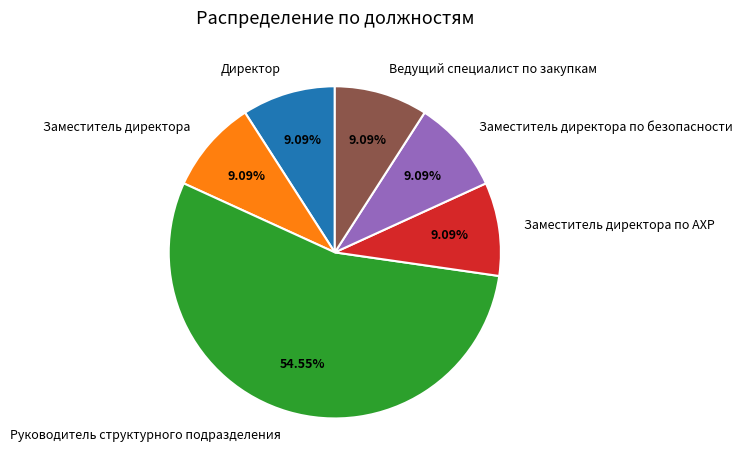

How many slices are in this pie chart?

6